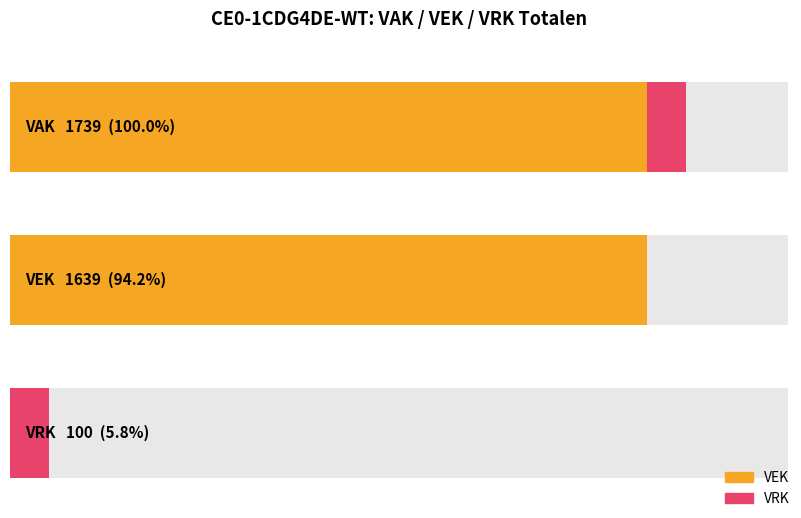

Is it true that VEK equals 27 at 2020 Opmaak goedgekeurd?

False